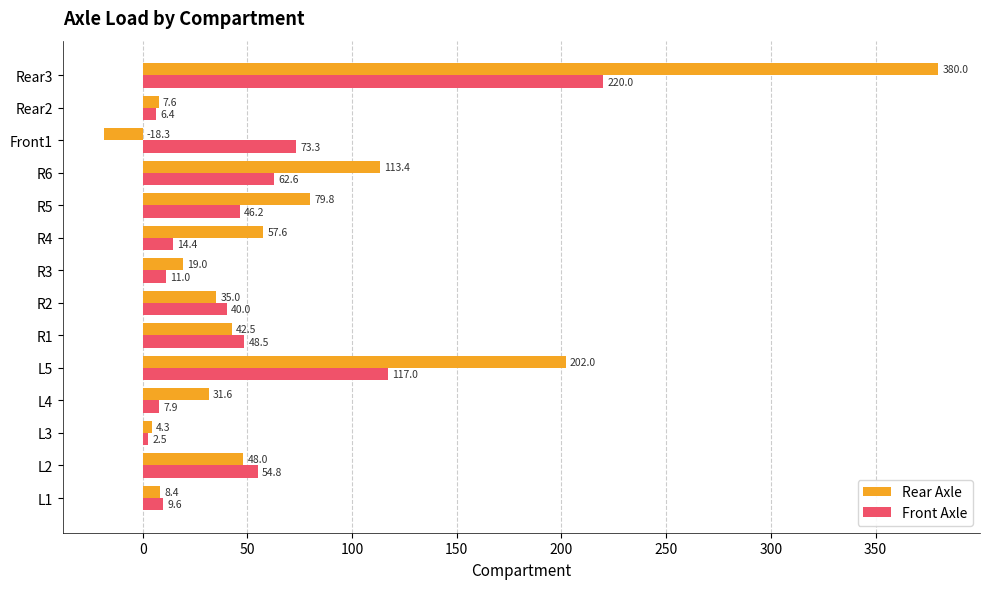

How many data points in Front Axle are above 46?

7